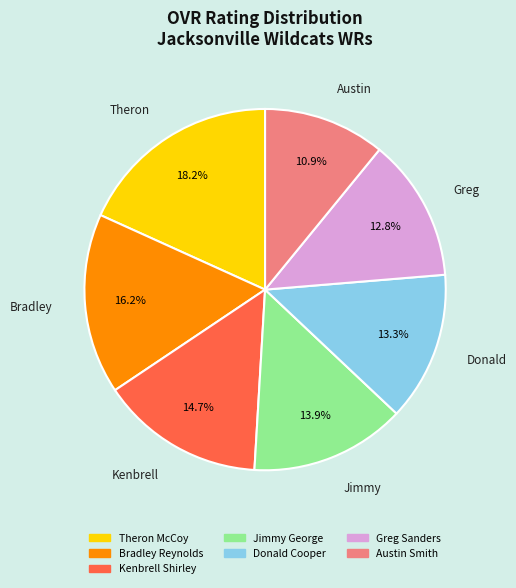

To the nearest percent, what portion does Greg Sanders represent?

13%